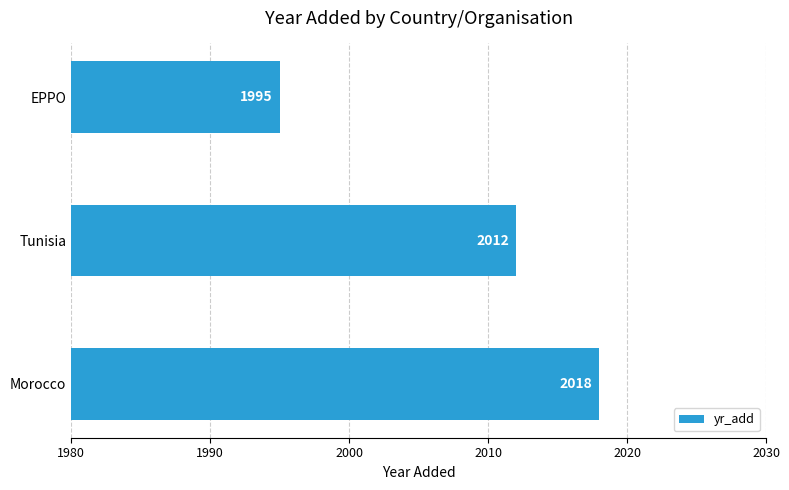

What is the smallest value displayed?

1995